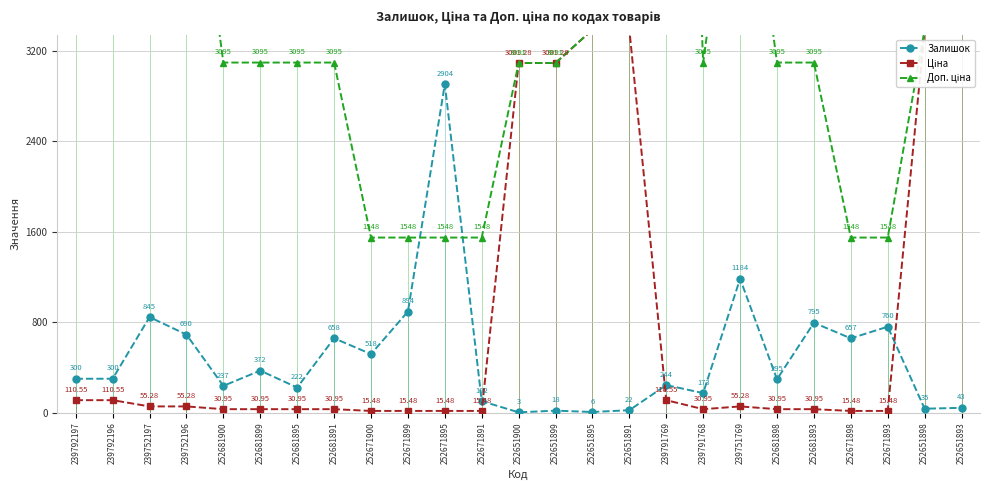

What is the smallest value displayed?

3.0